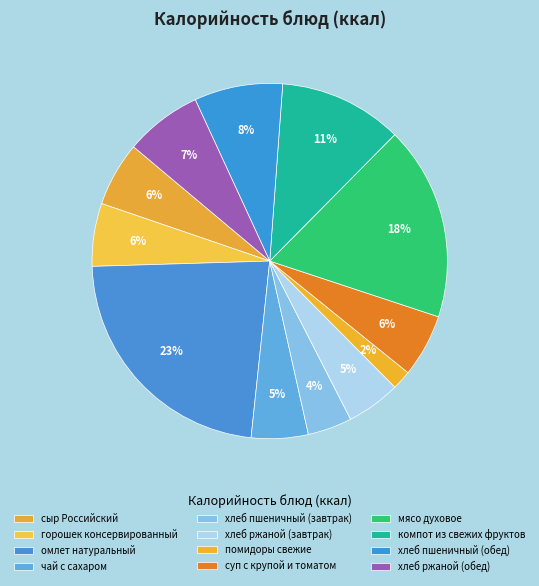

Count the number of slices in the pie.

12